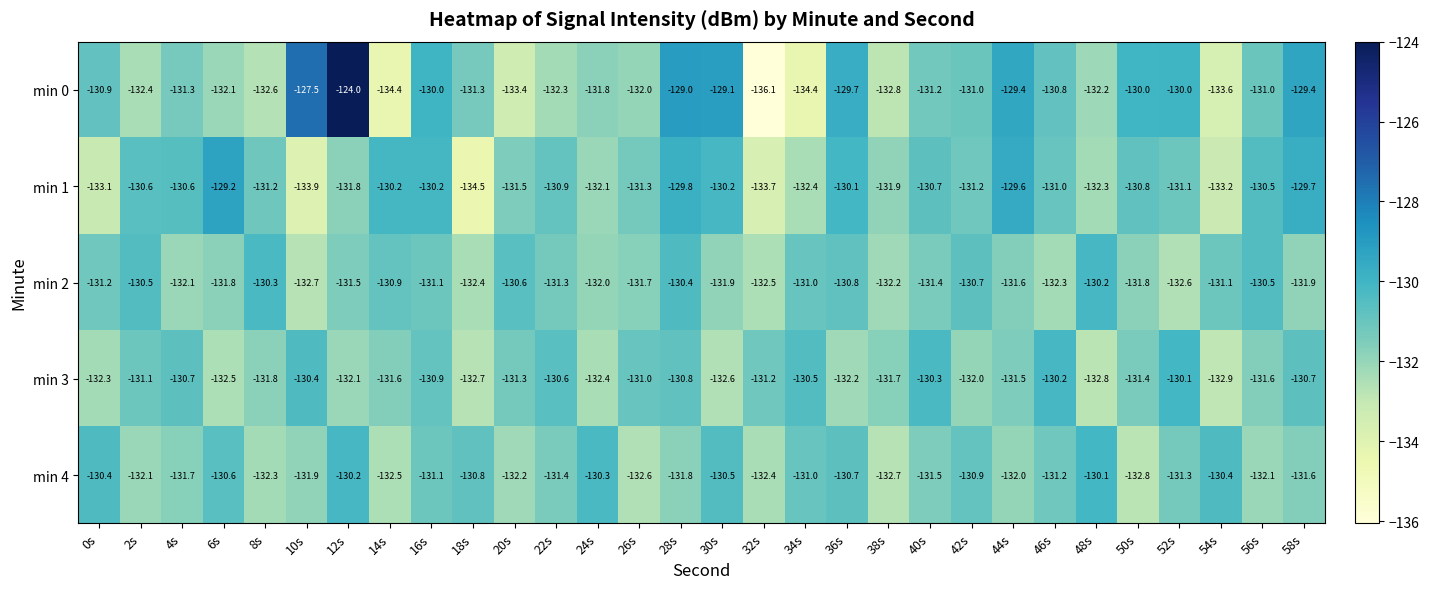

What is the sum of all min 2 values?

-3943.0